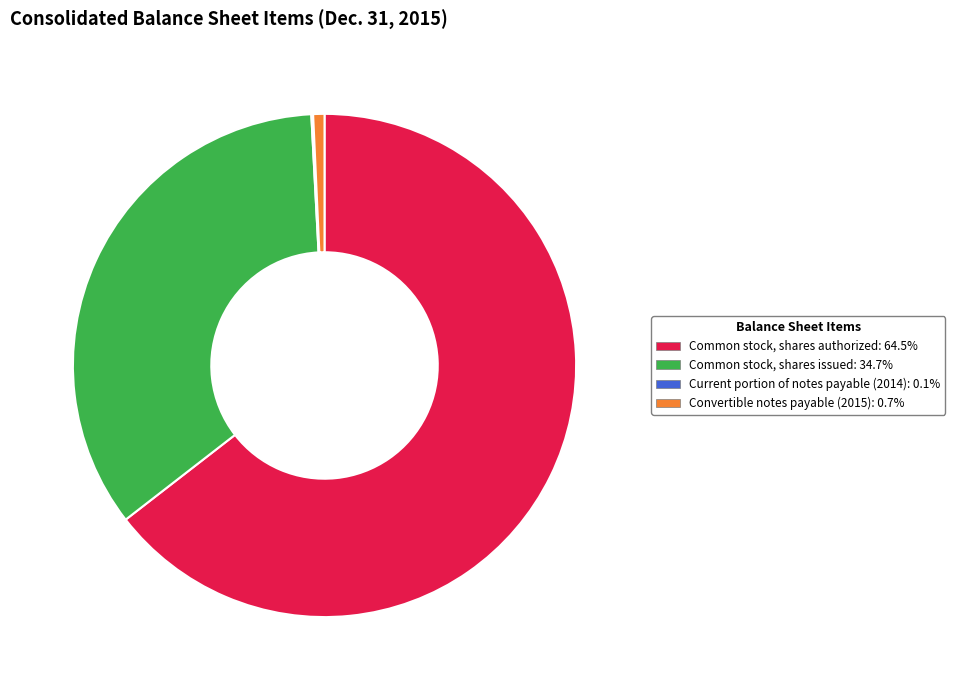

Is there any slice that represents more than half of the pie?

Yes